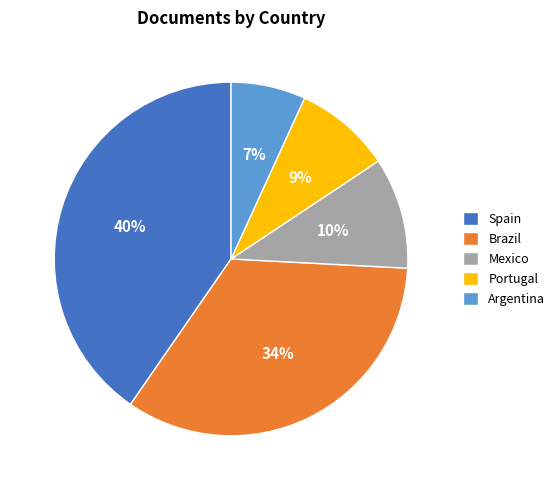

What is the ratio of the value at Spain to the value at Brazil?

1.2